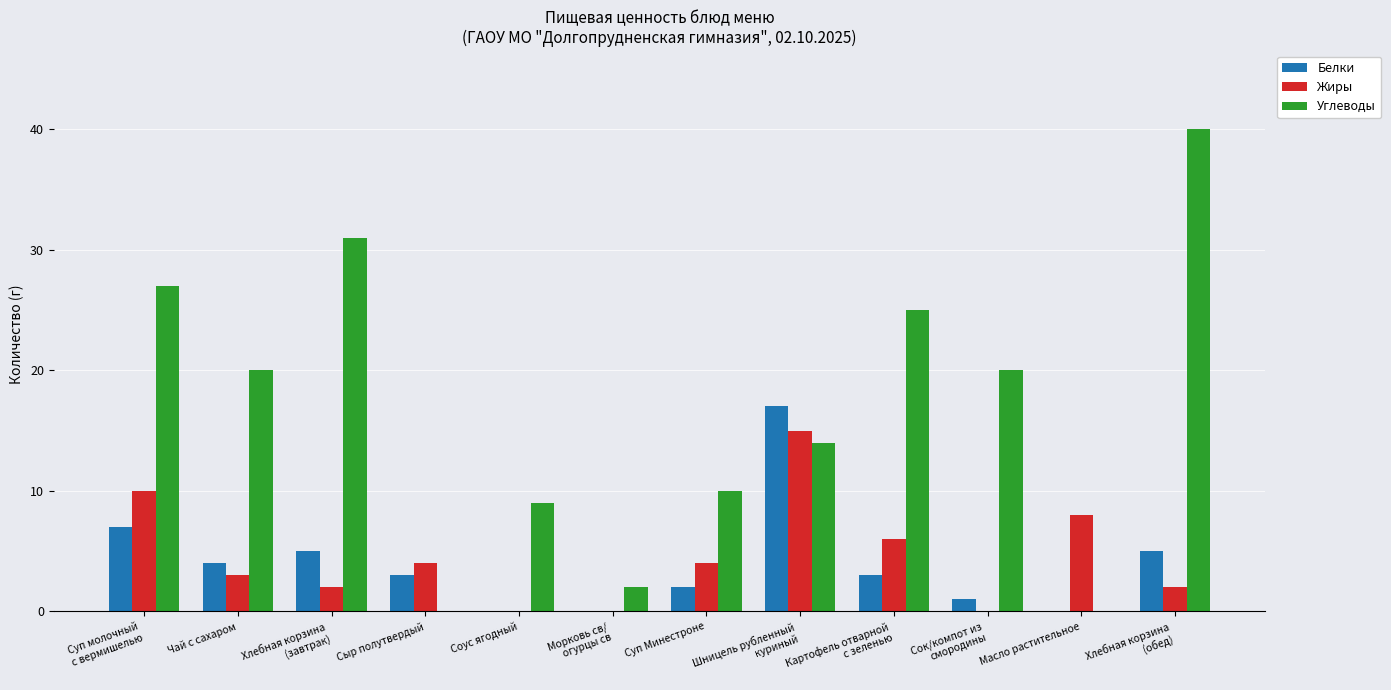

The Углеводы series shows 25 at Масло растительное. True or false?

False